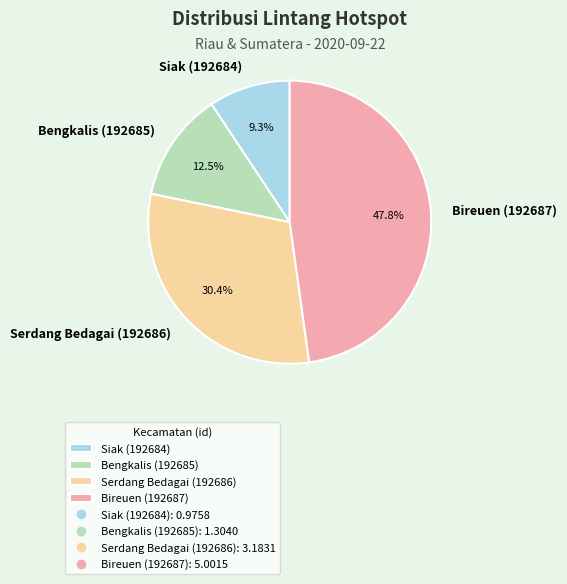

What is the ratio of the value at Bengkalis (192685) to the value at Serdang Bedagai (192686)?

0.4